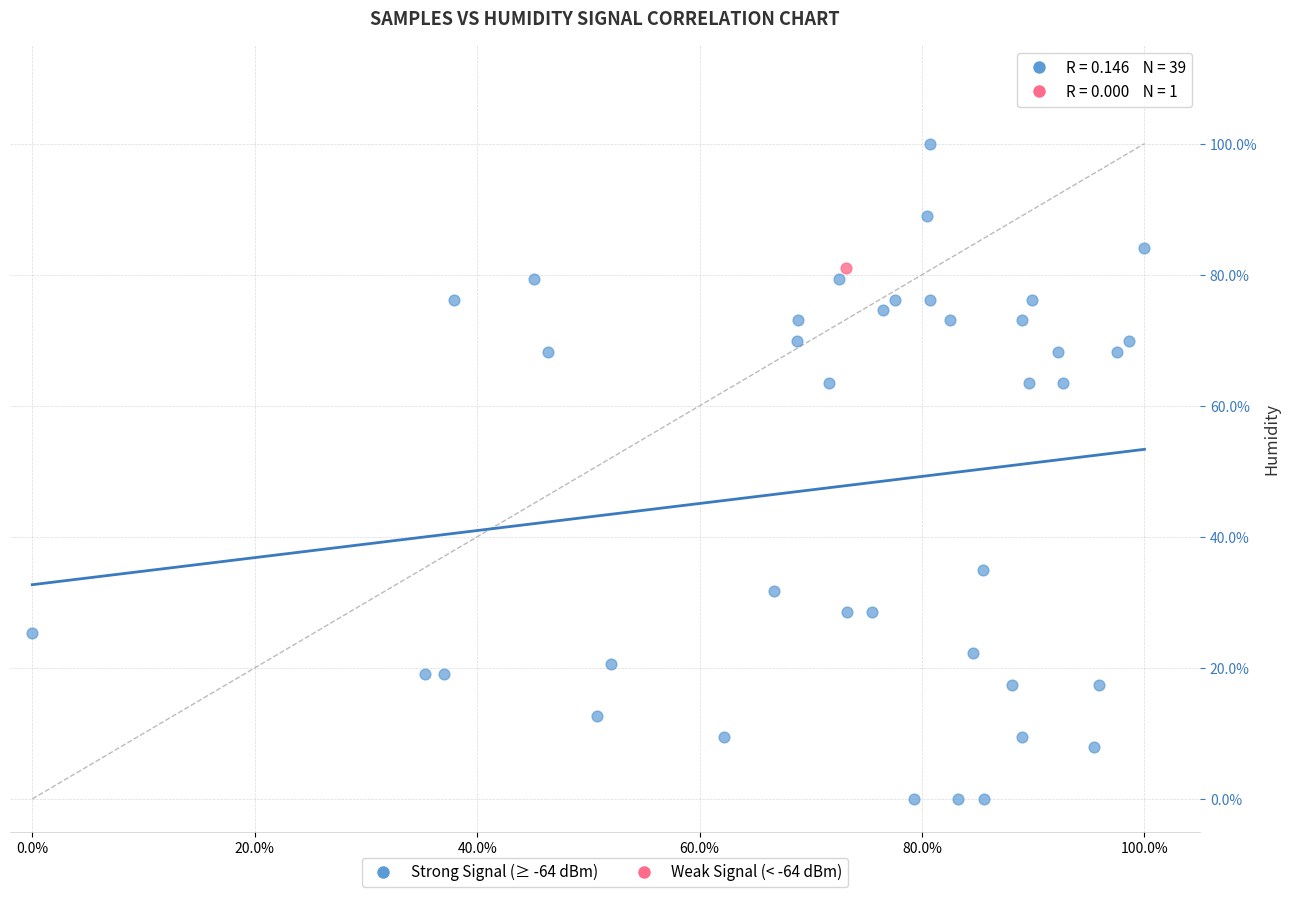

What are all the series names shown in the legend?

Strong Signal (≥ -64 dBm), Weak Signal (< -64 dBm)